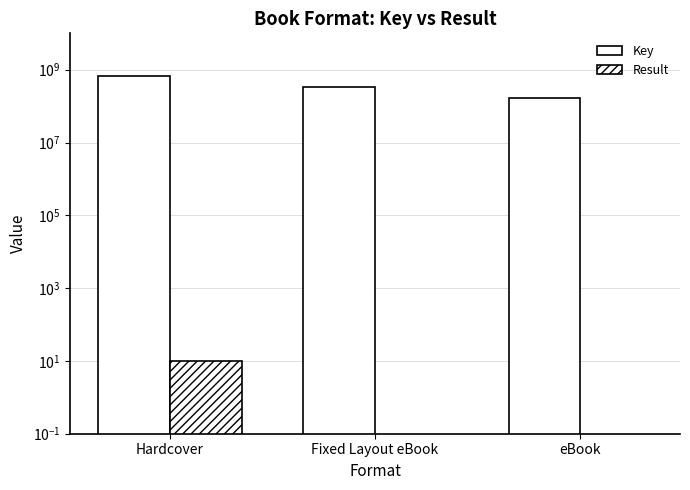

What are all the series names shown in the legend?

Key, Result